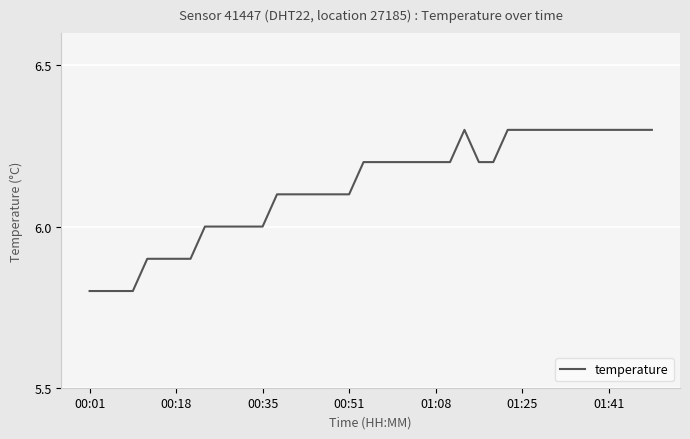

What is the smallest value displayed?

5.8